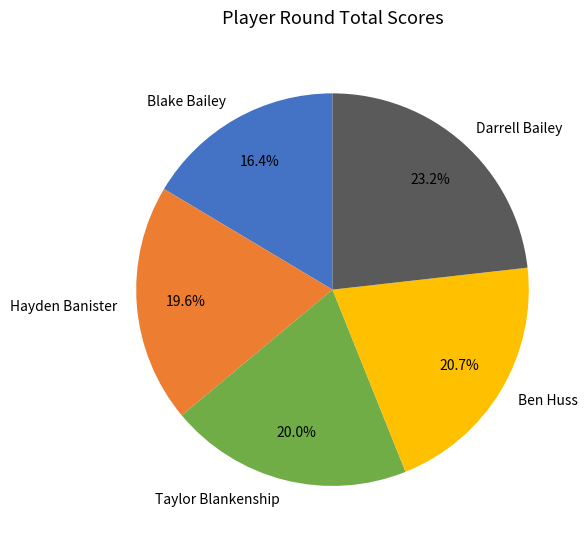

Combined, what portion of the pie is Ben Huss and Darrell Bailey?

43.9%